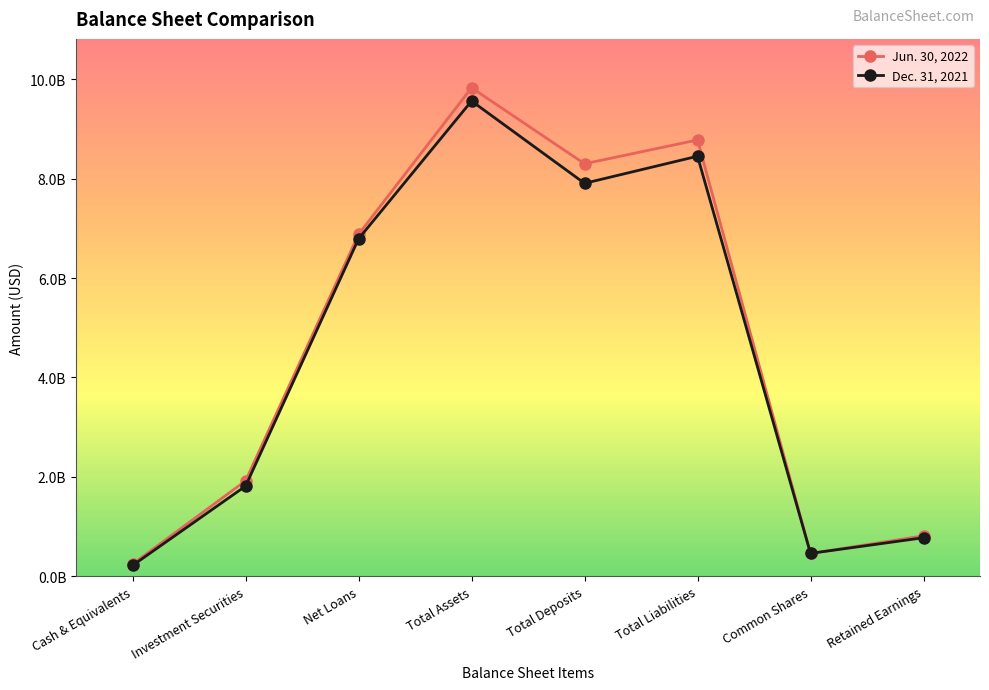

Where does the Jun. 30, 2022 series first go above 6877237000?

Total Assets